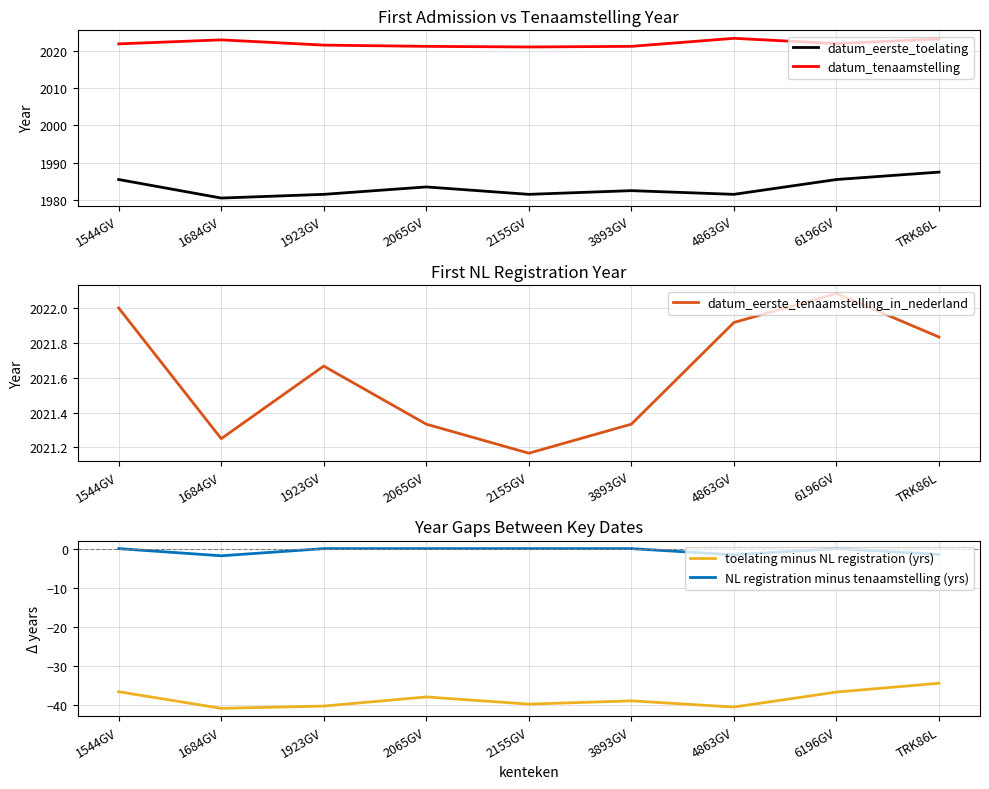

What is the value of the datum_eerste_tenaamstelling_in_nederland point at the 1st from the left?

2022.0